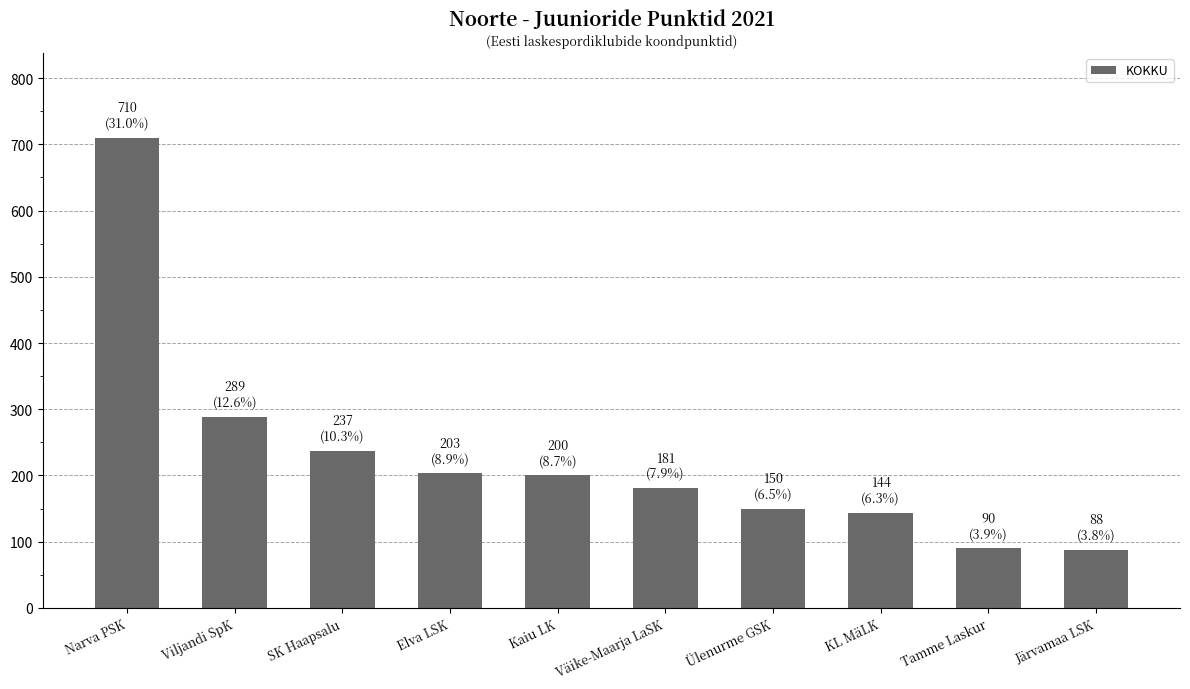

What is the label of the 5th bar from the right?

Väike-Maarja LaSK